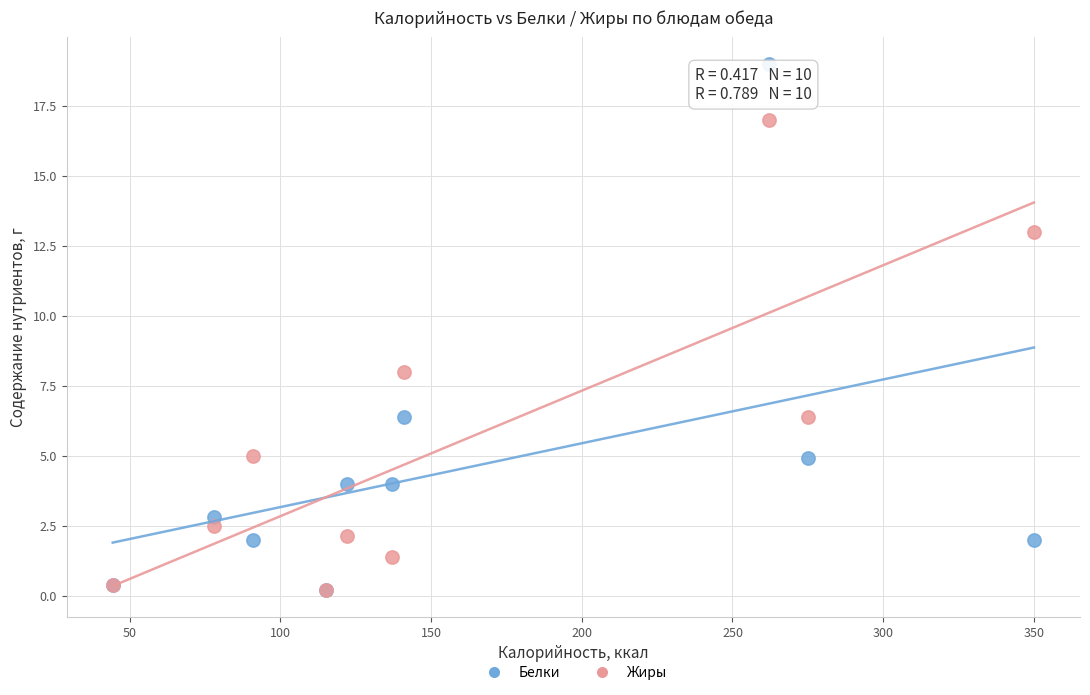

In the Белки series, what Y value is closest to 9?

6.4